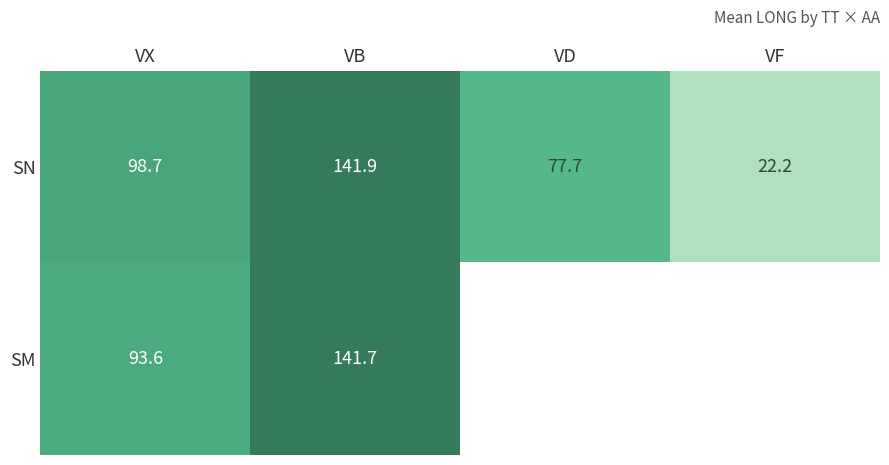

The value of SM at VB is 141.7. True or false?

True